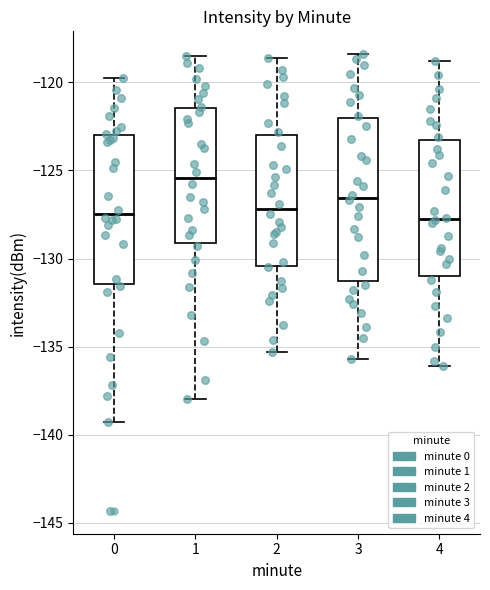

Where is the upper edge of the box at x = 0 on the y-axis? The values are not printed on the chart, so give them approximately, as read against the axis.

-123.0